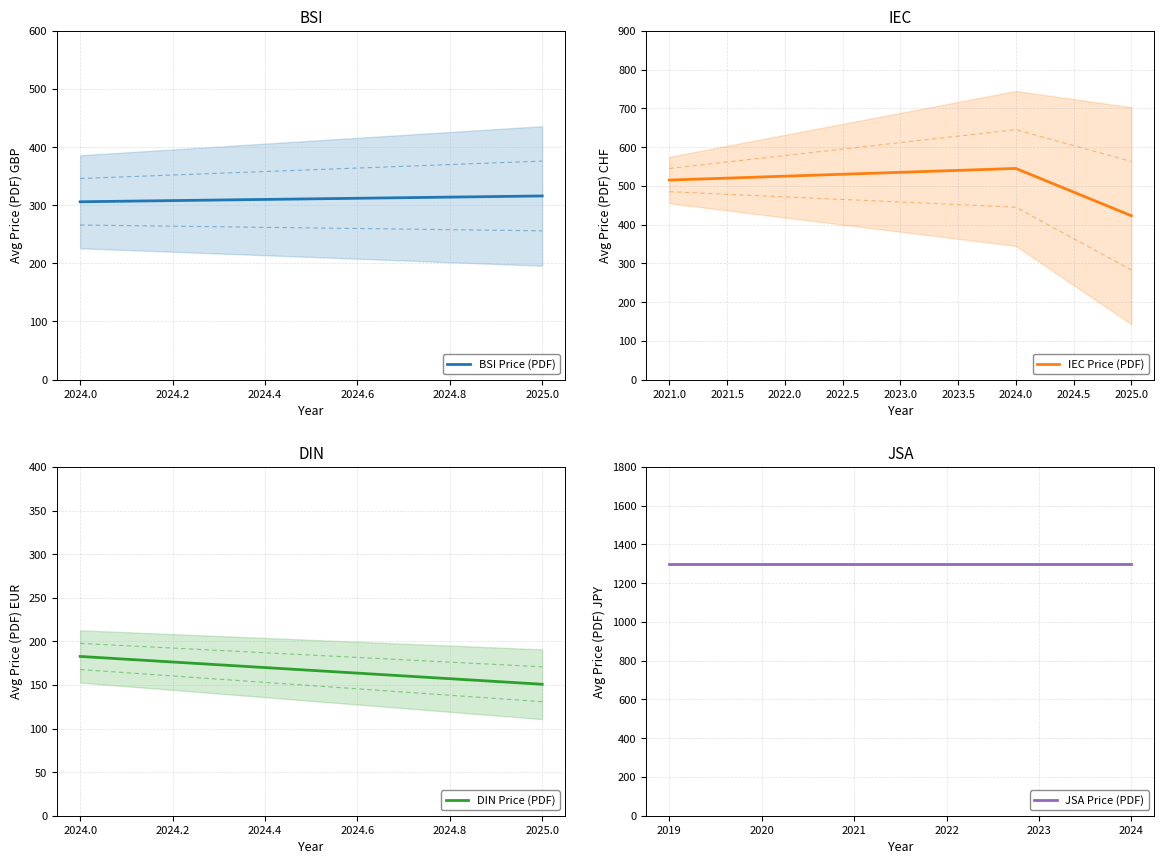

True or false: Avg Price (PDF) has more than 0 points higher than both neighbors.

True